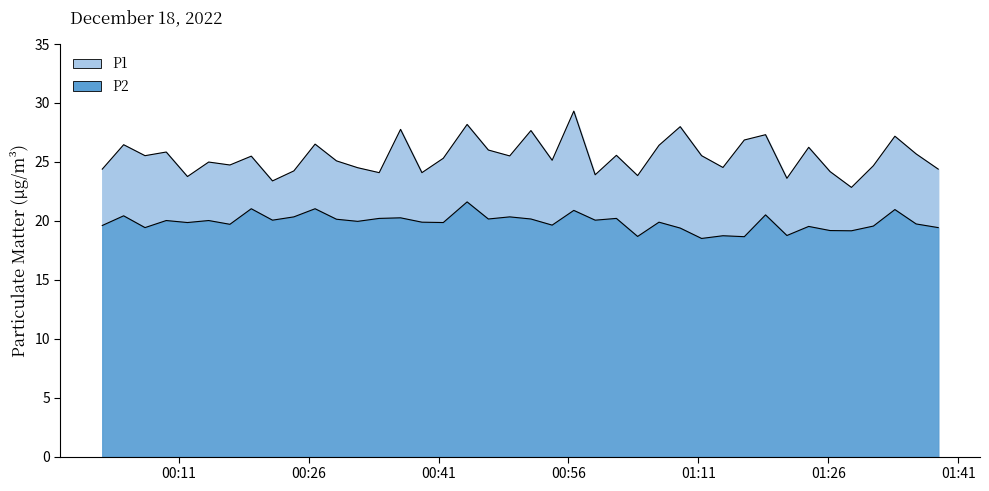

At 2022-12-18T00:39:05, list the series in order from largest to smallest.

P1, P2